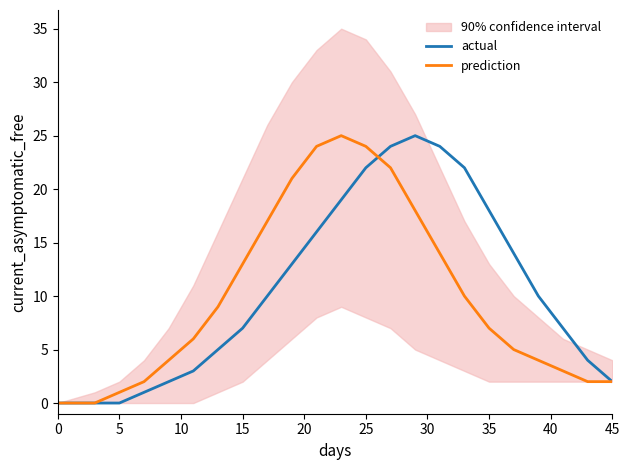

How many times do actual and prediction cross each other?

1